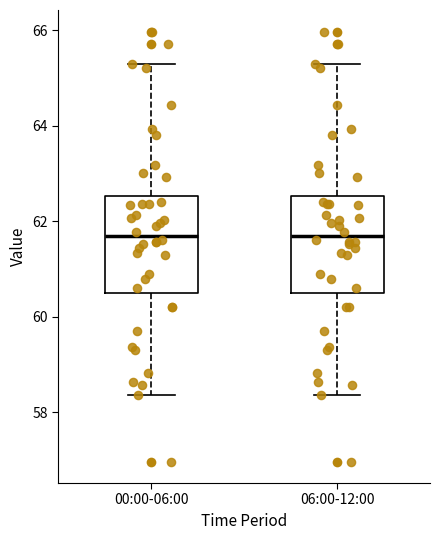

Where does the lower whisker of the box for 06:00-12:00 end on the y-axis? The values are not printed on the chart, so give them approximately, as read against the axis.

58.4